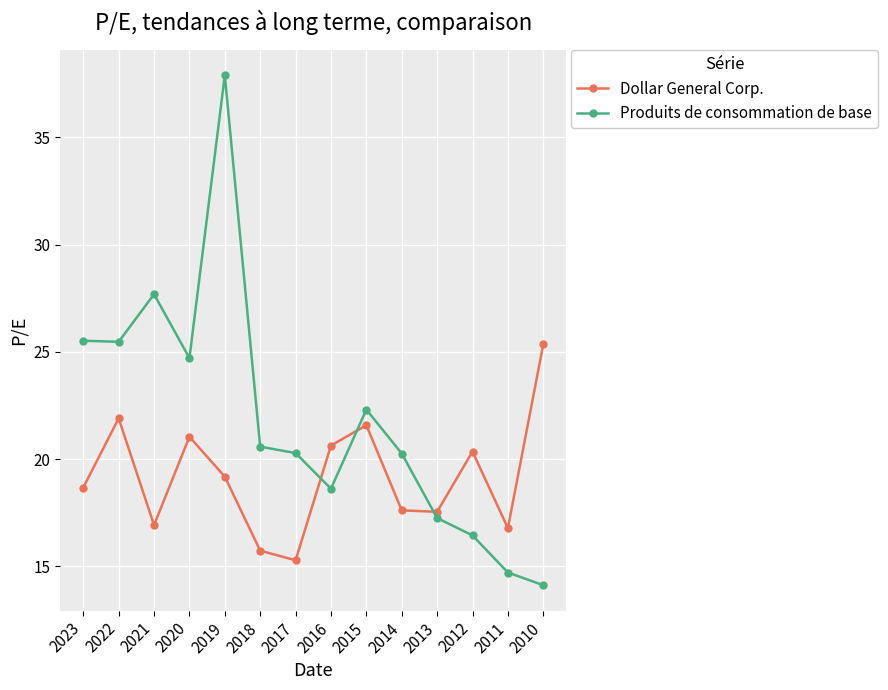

At which label does Produits de consommation de base reach its peak?

2019